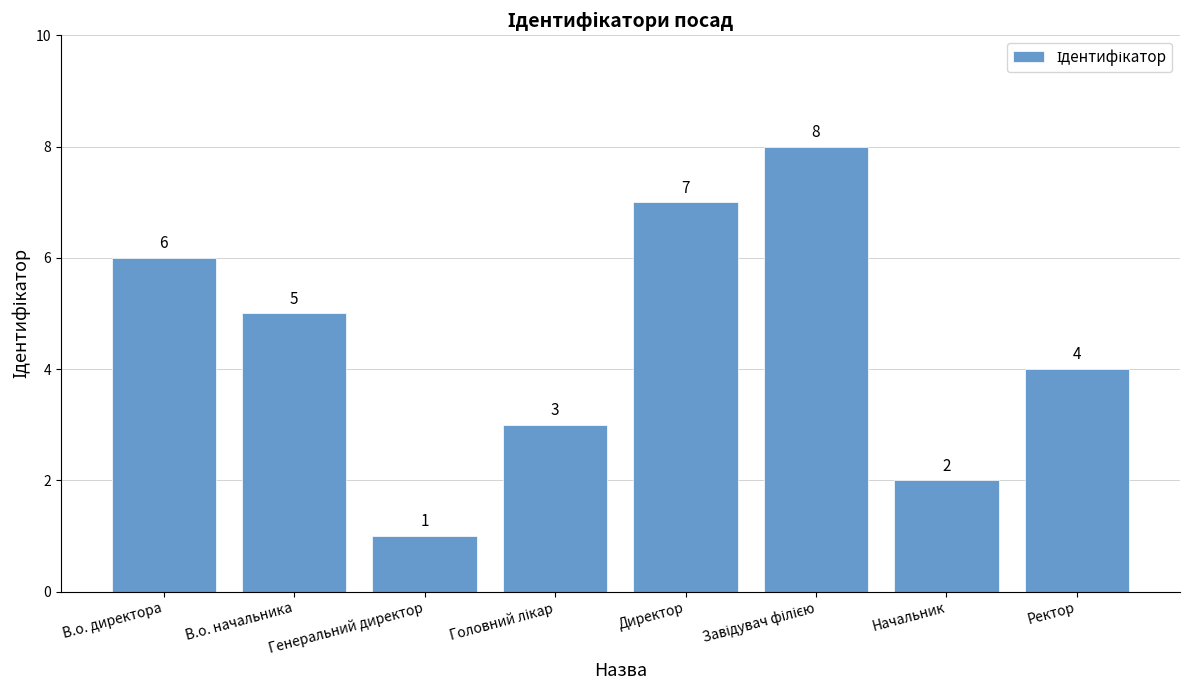

What is the minimum value shown in the chart?

1